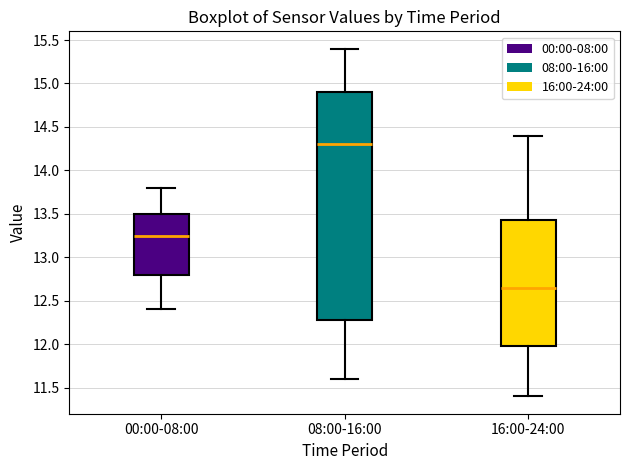

Which box is the tallest, from its lower edge to its upper edge?

08:00-16:00